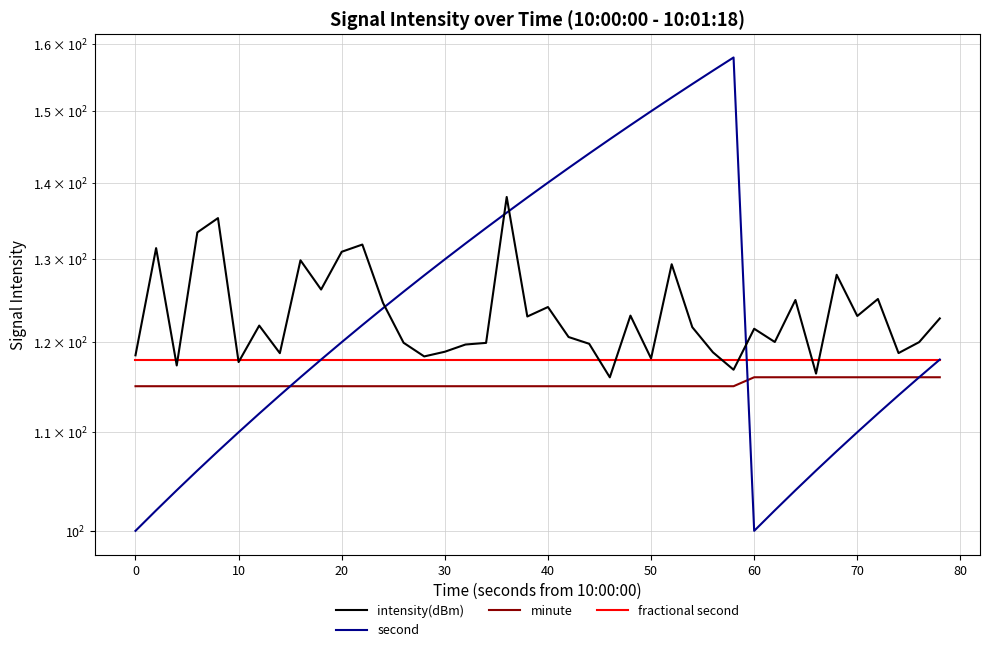

List the series in order of their peak value, highest first.

second, intensity(dBm), fractional second, minute